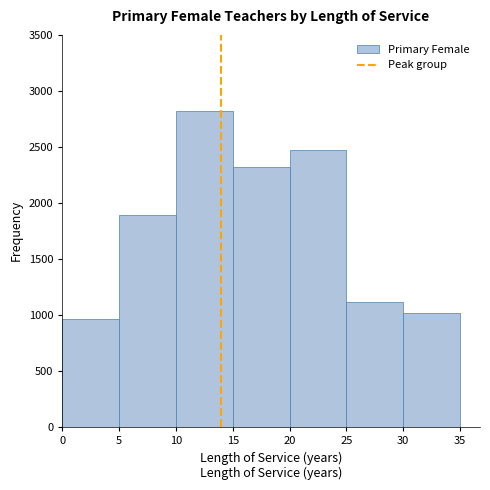

What is the height of the bar covering 30 to 35 on the x-axis? The values are not printed on the chart, so give them approximately, as read against the axis.

1000